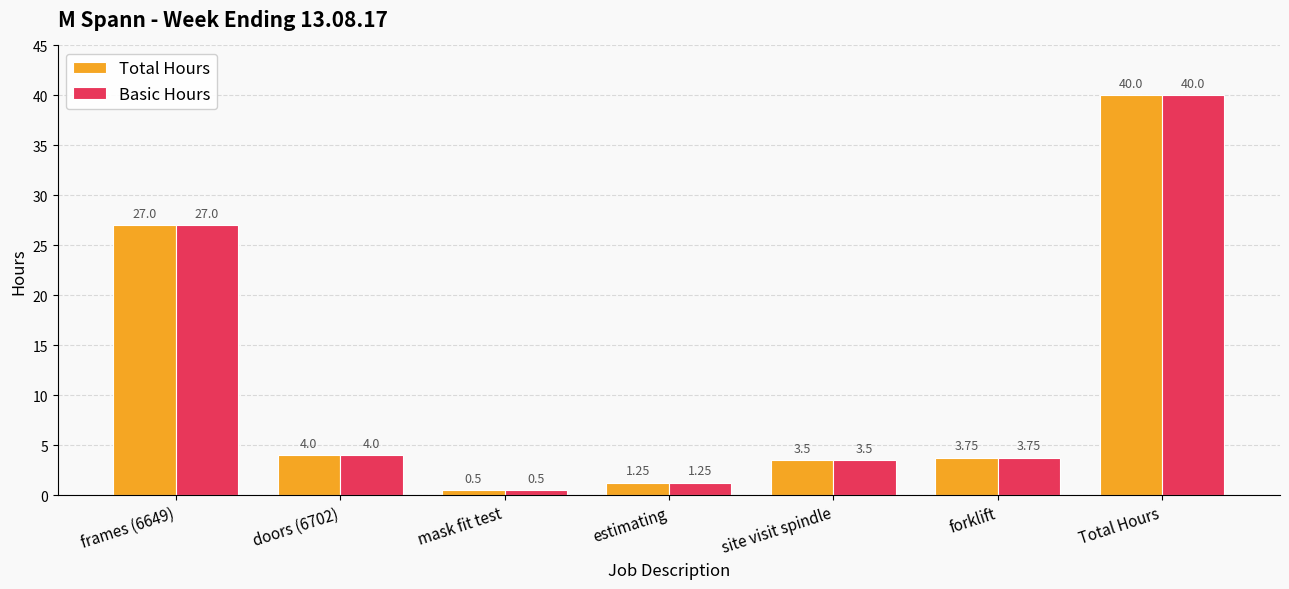

What is the sum of all Total Hours values?

80.0